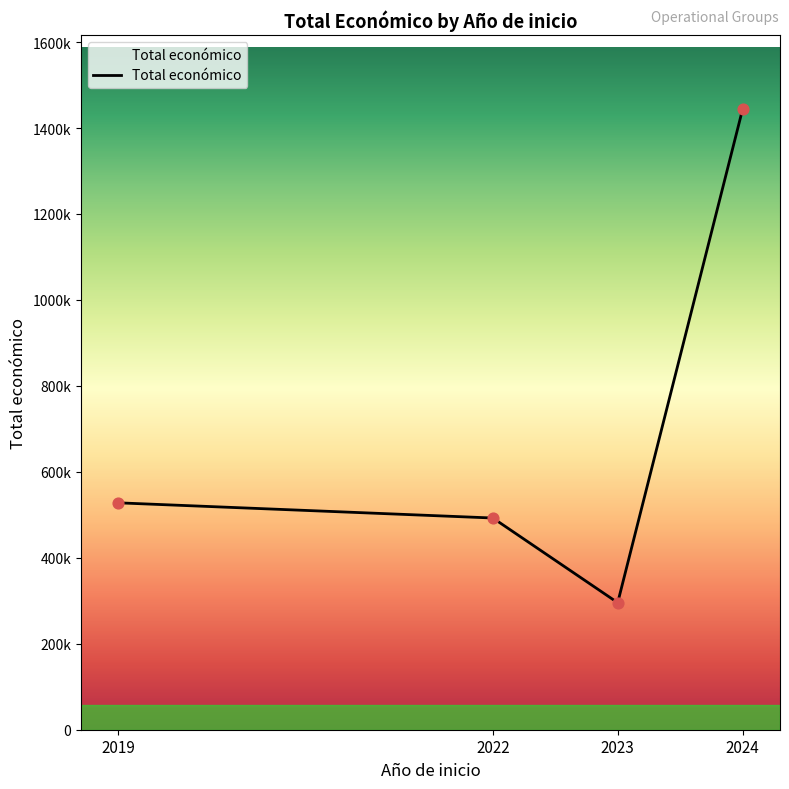

What is the change in value from 2019 to 2023?

-232337